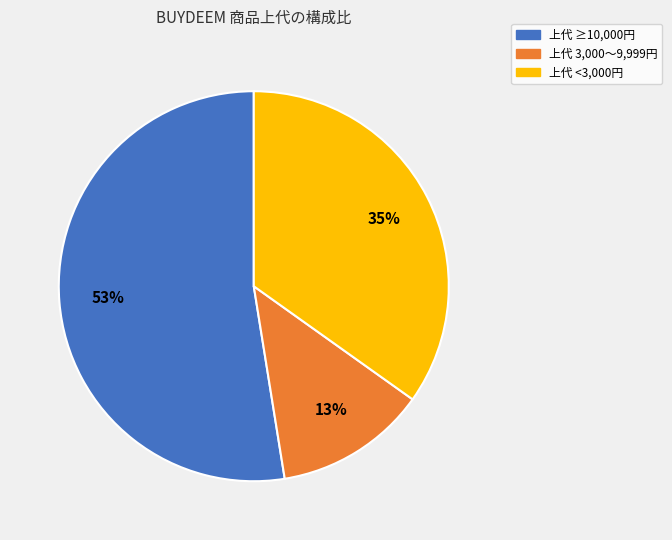

Between 上代 <3,000円 and 上代 3,000〜9,999円, which is larger?

上代 <3,000円